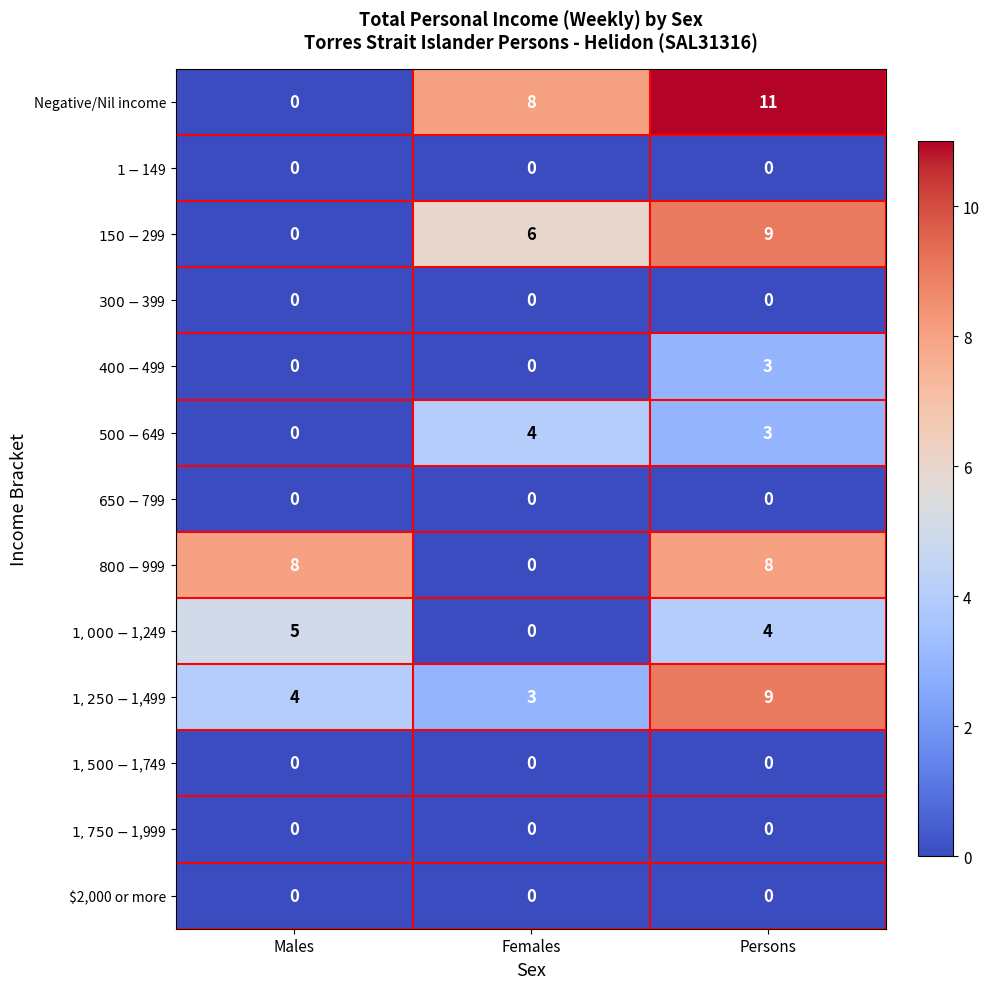

The value of $2,000 or more at Persons is 0. True or false?

True